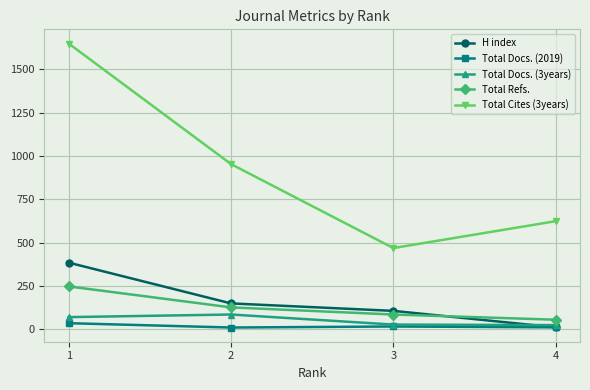

Which series has the largest range (max minus min)?

Total Cites (3years)